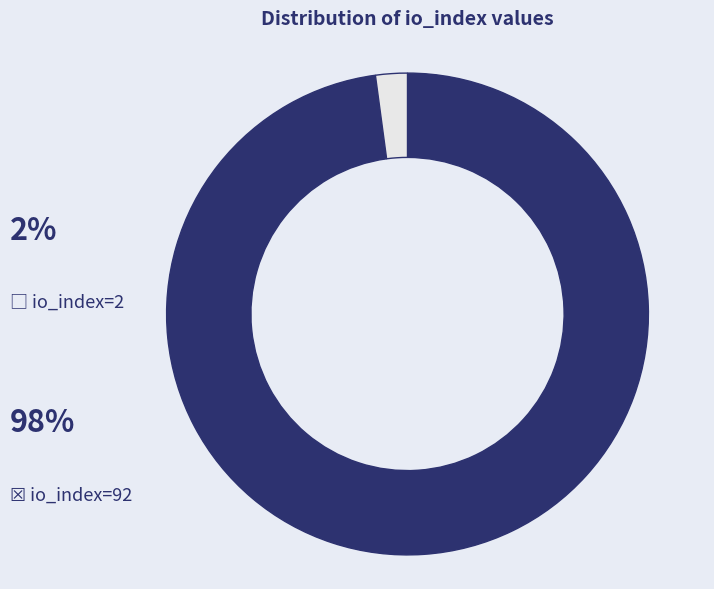

Is there a majority slice in this chart?

Yes